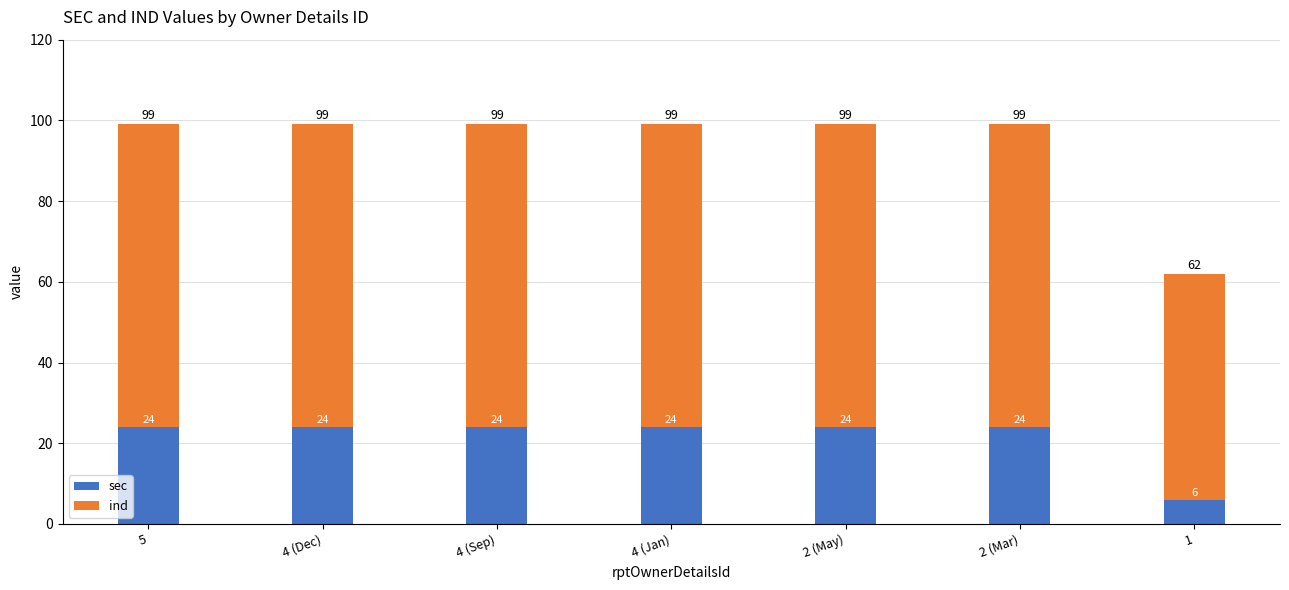

Is it true that sec equals 24 at 4 (Dec)?

True